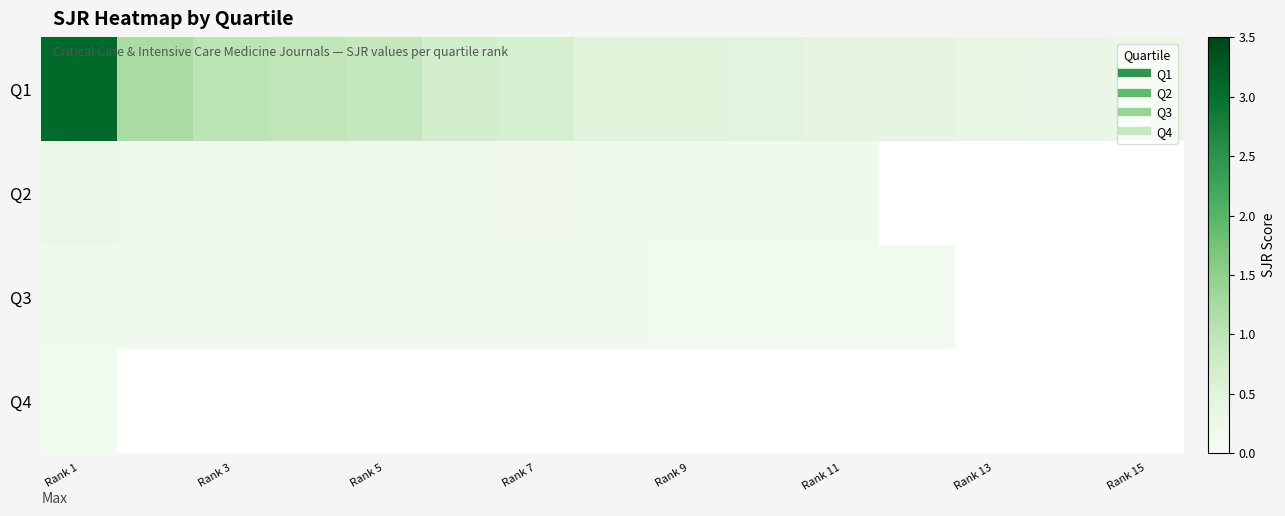

At which label is Q4 closest to 0?

Rank 1